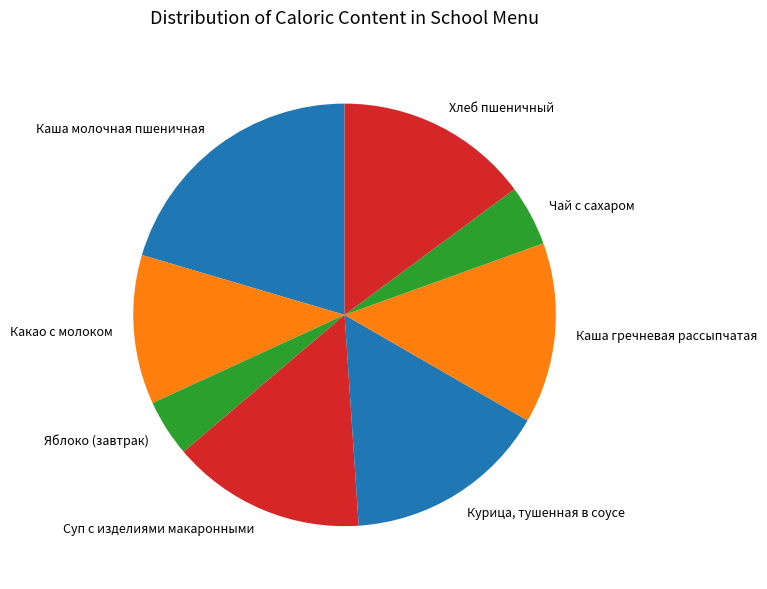

True or false: Суп с изделиями макаронными accounts for 15% of the total.

True